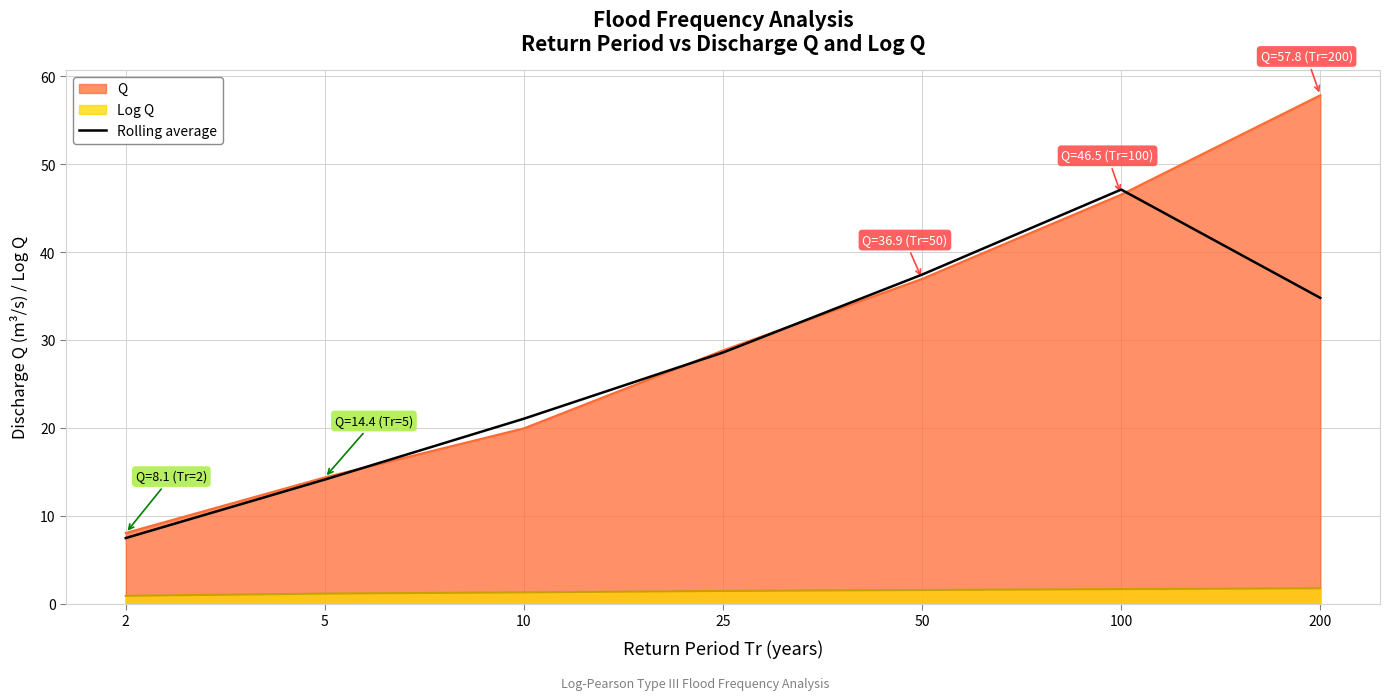

The value of Q at 10 is 31.1. True or false?

False